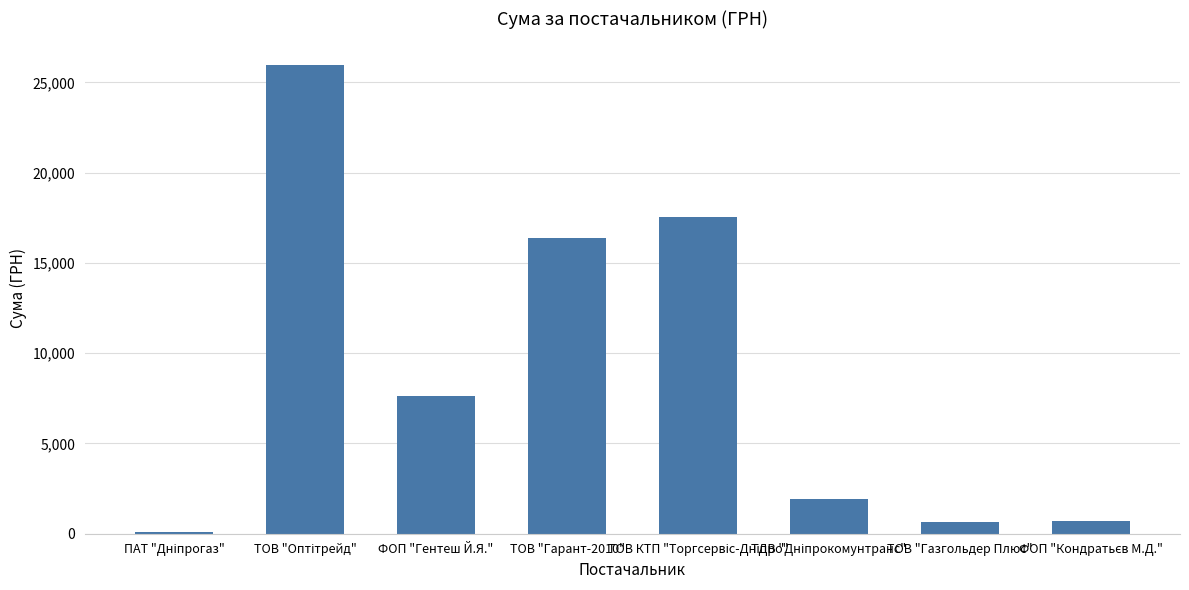

Where is the data nearest to the value 13023?

ТОВ "Гарант-2010"